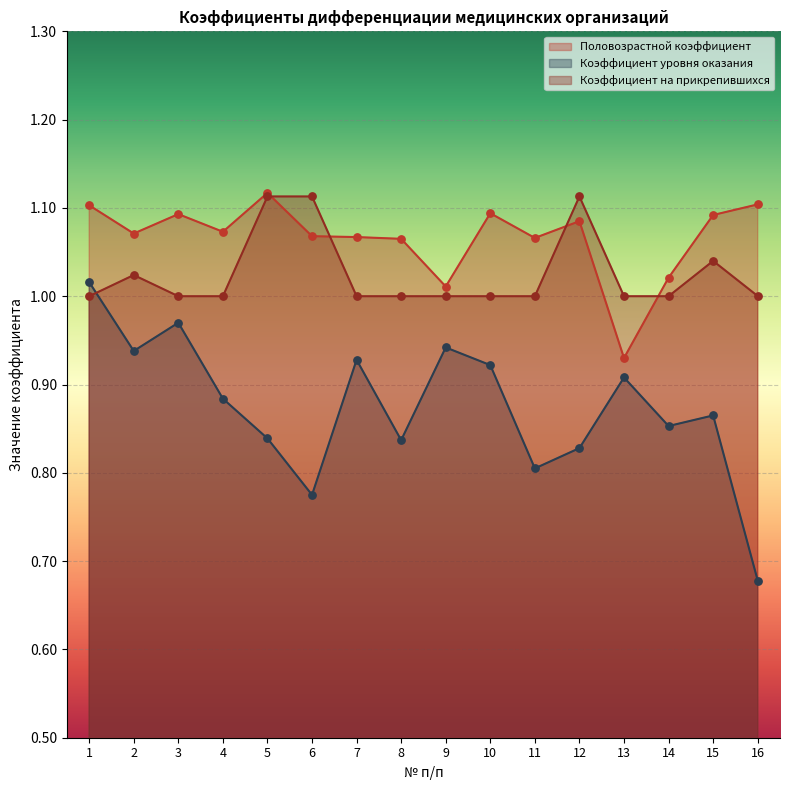

Which series reaches the maximum Y coordinate?

Половозрастной коэффициент